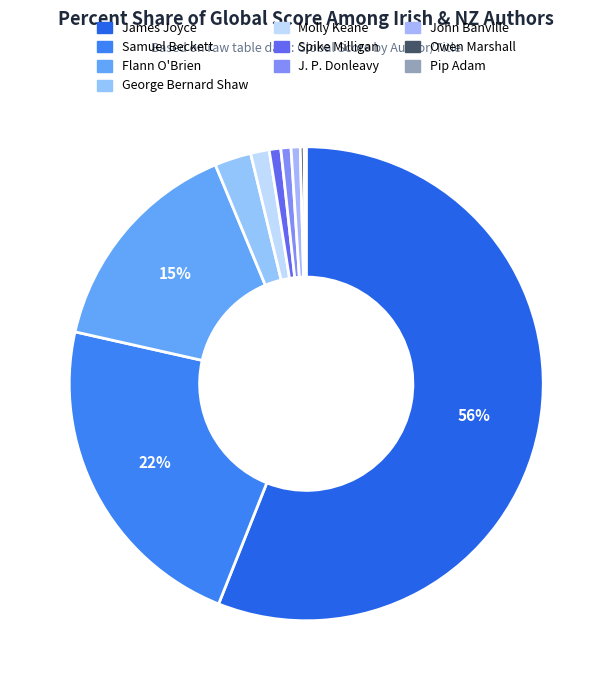

To the nearest percent, what is the difference between the largest and smallest slice percentages?

56%